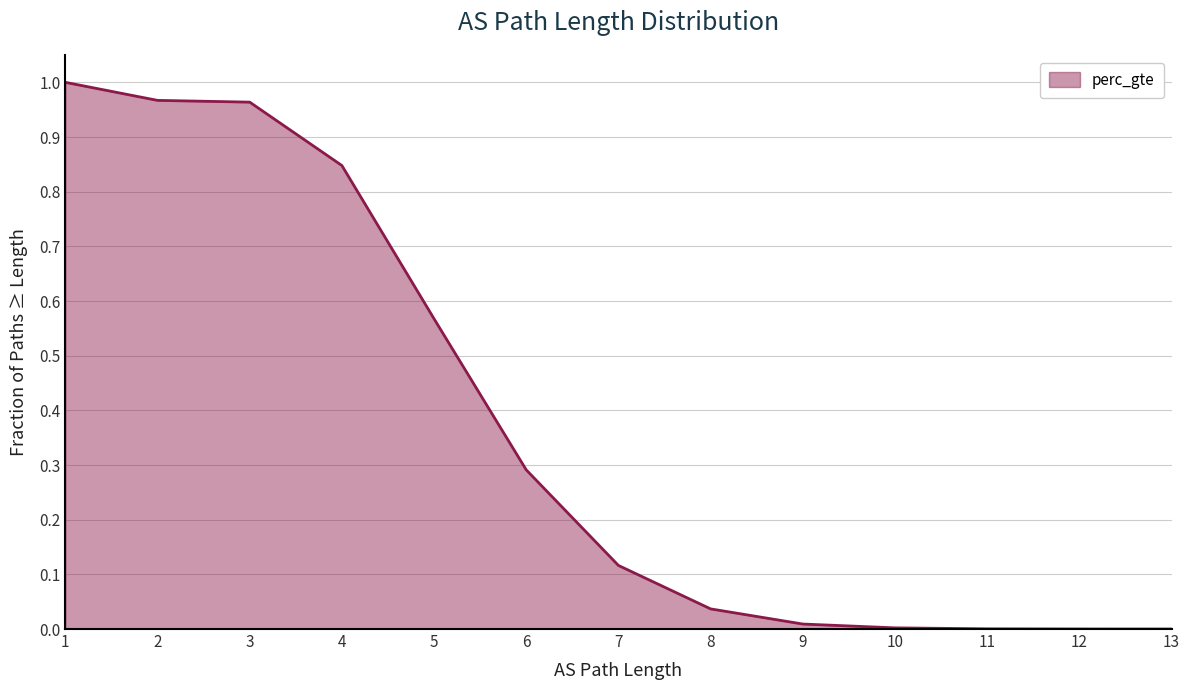

What is the change in value from 6 to 13?

-0.3